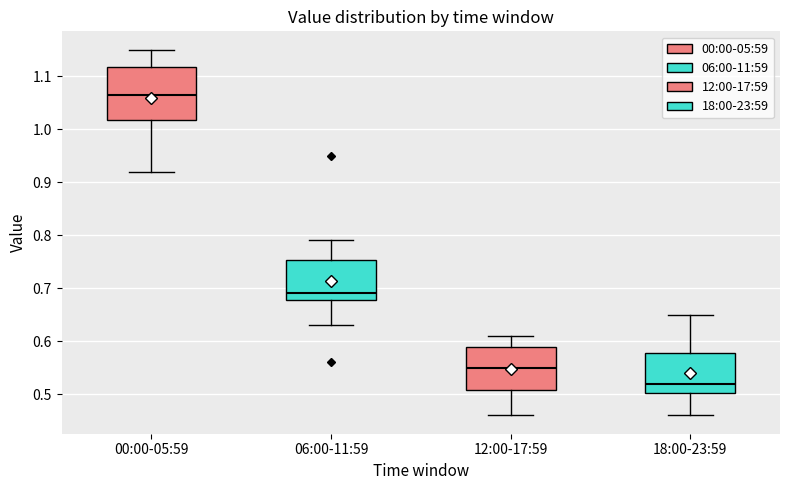

Which box's median line is the lowest?

18:00-23:59